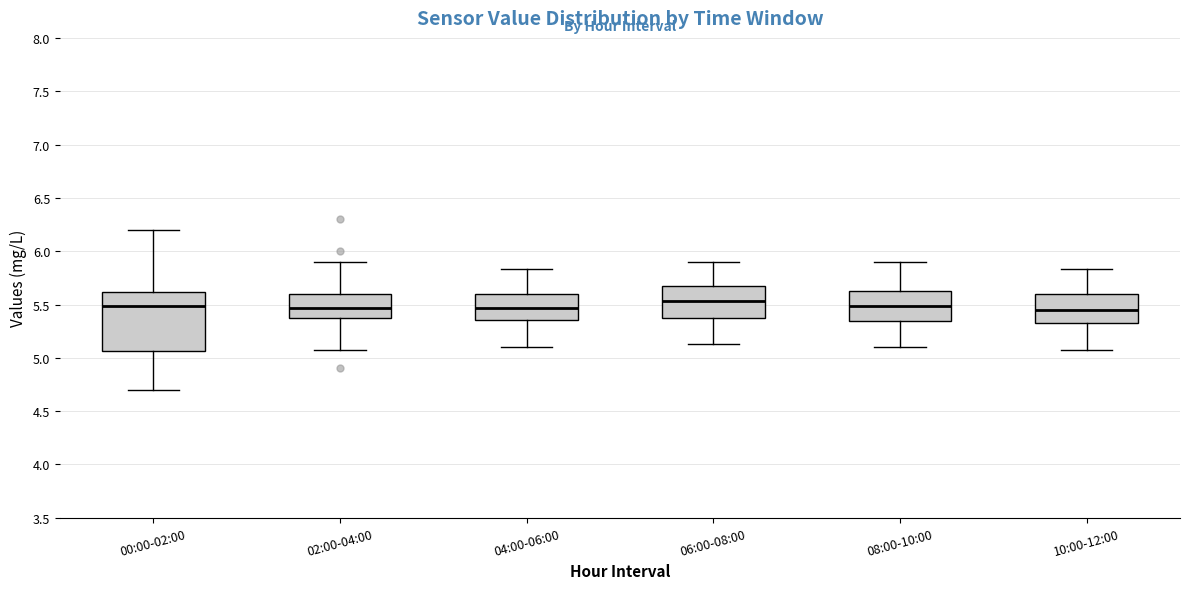

Reading left to right, read every box against the y-axis: the position of its median line, the range the box covers, and the ends of its whiskers. The values are not printed on the chart, so give them approximately, as read against the axis.

00:00-02:00: median 5.50, box 5.05 to 5.60, whiskers 4.70 to 6.20
02:00-04:00: median 5.45, box 5.40 to 5.60, whiskers 5.05 to 5.90
04:00-06:00: median 5.45, box 5.35 to 5.60, whiskers 5.10 to 5.85
06:00-08:00: median 5.55, box 5.40 to 5.65, whiskers 5.15 to 5.90
08:00-10:00: median 5.50, box 5.35 to 5.65, whiskers 5.10 to 5.90
10:00-12:00: median 5.45, box 5.30 to 5.60, whiskers 5.05 to 5.85